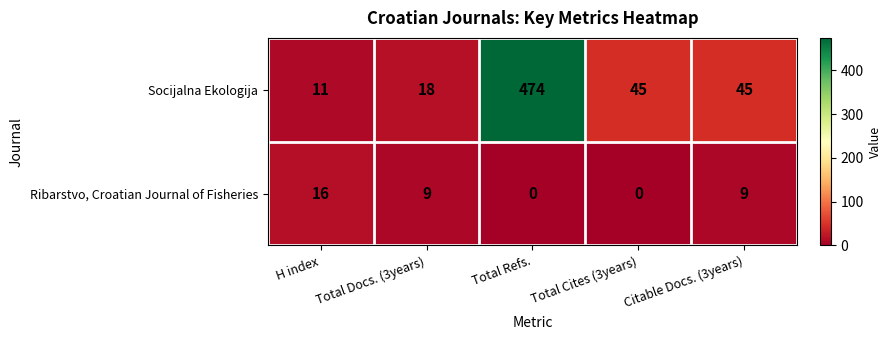

What is the spread (max minus min) of values at H index?

5